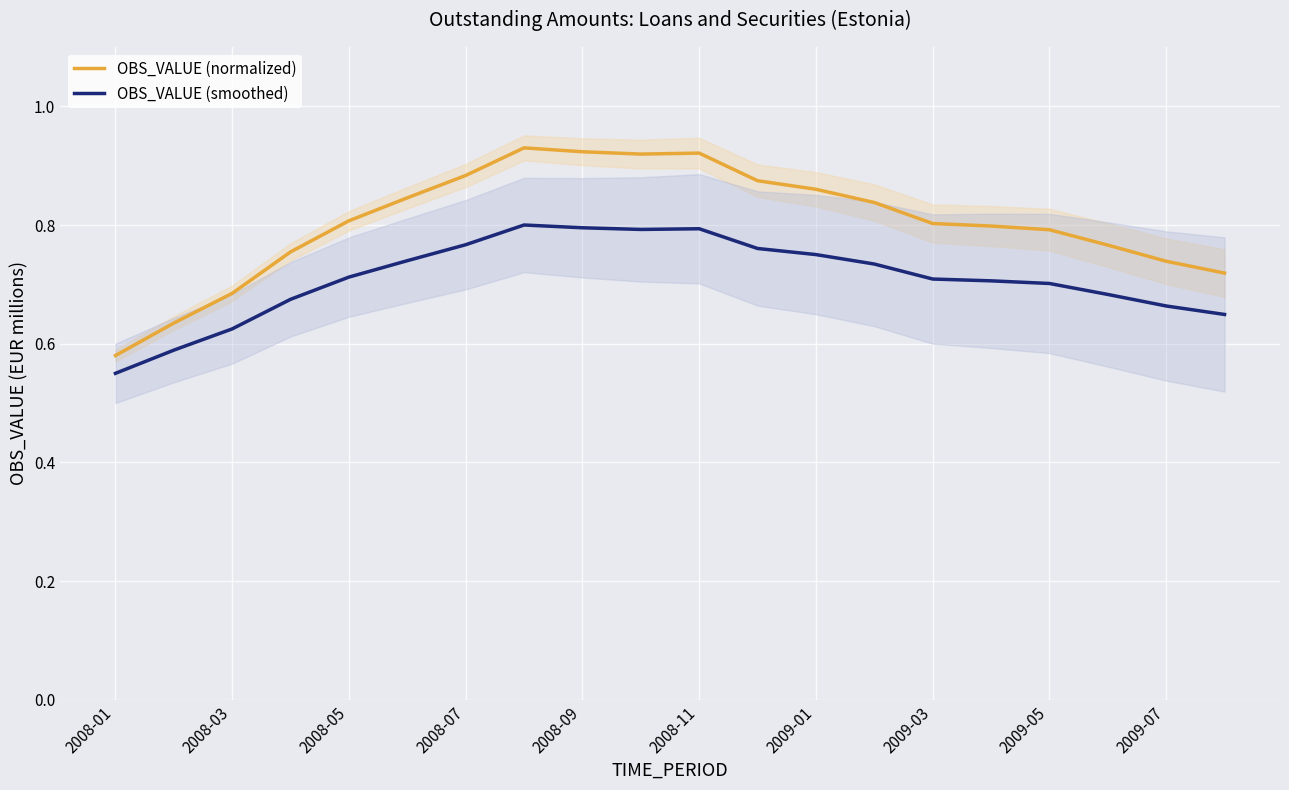

The value of OBS_VALUE (smoothed) at 2008-07 is 0.1. True or false?

False